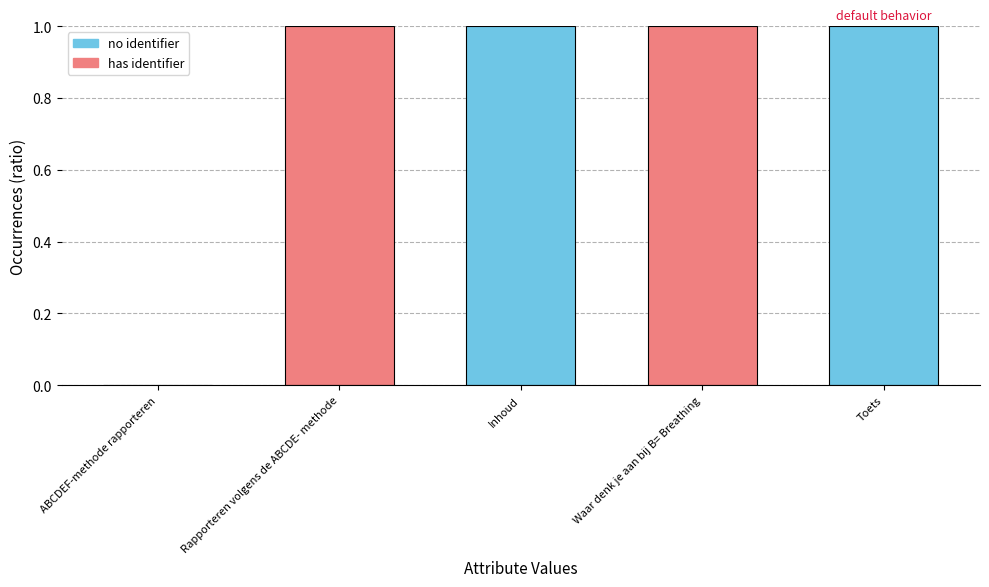

Reading left to right, list all the values displayed in this chart.

0.0	1.0	1.0	1.0	1.0